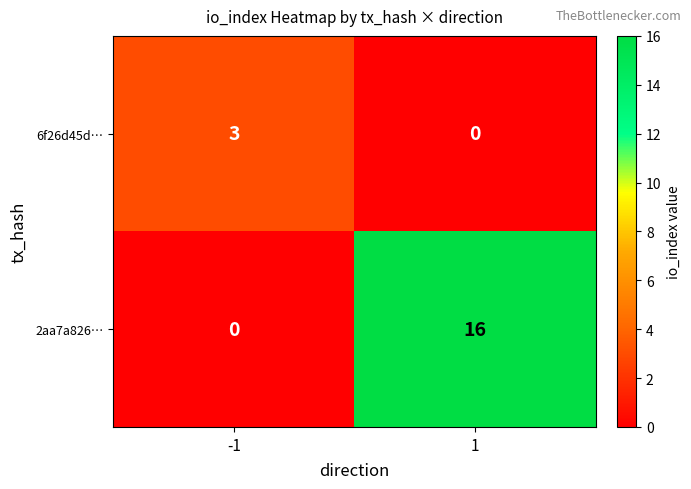

What is the total value across all series at 1?

16